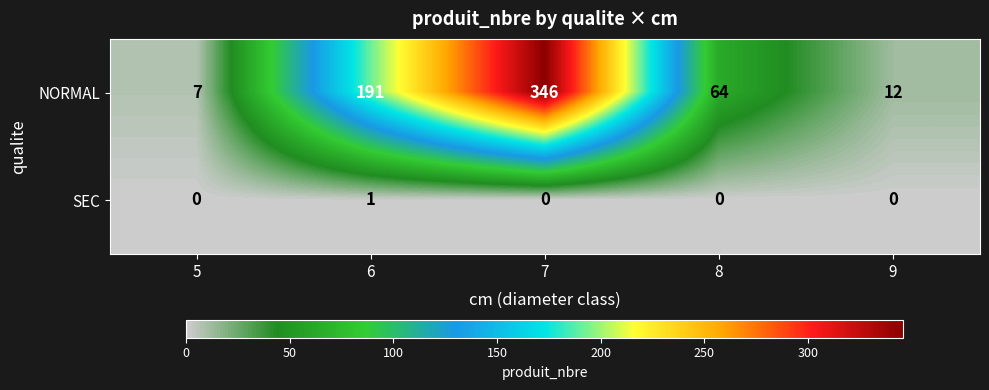

Rank the series at 9 from lowest to highest value.

SEC, NORMAL